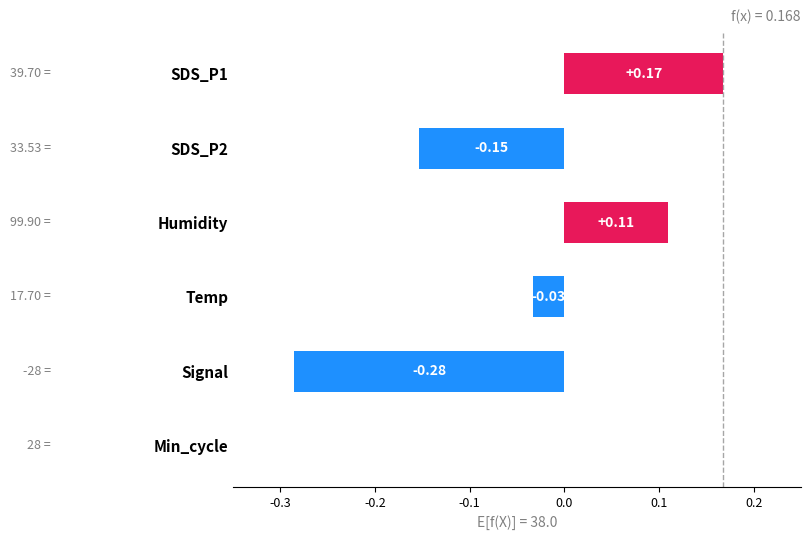

Which has a higher value, Humidity or Min_cycle?

Humidity